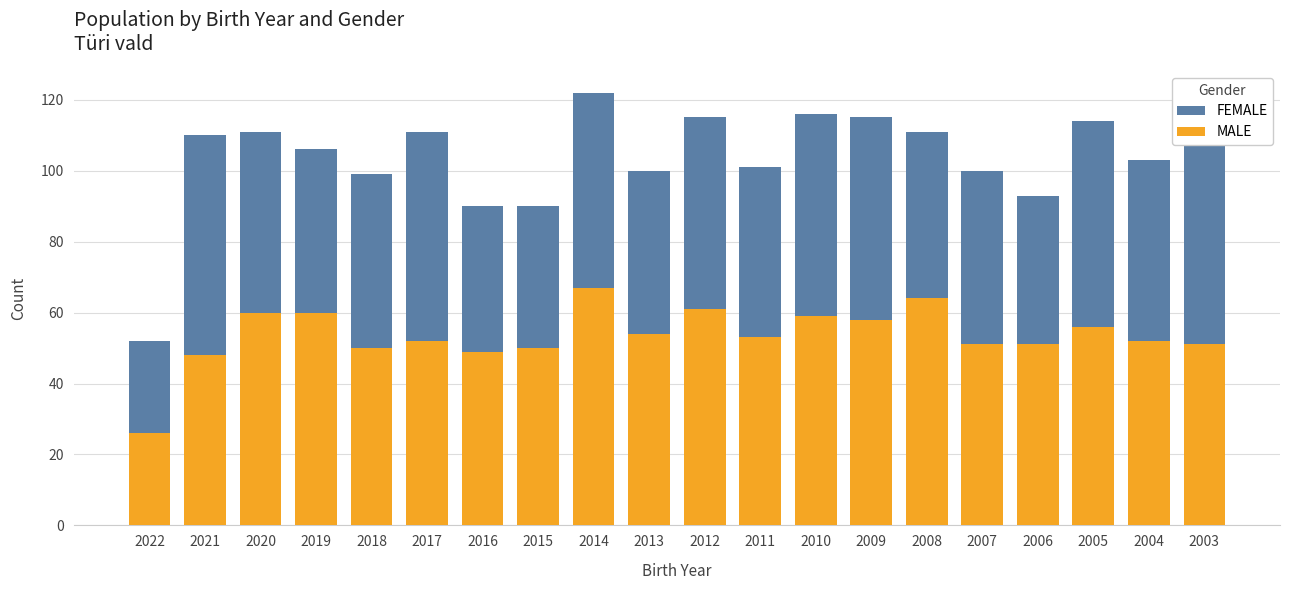

Does the chart contain any negative values?

No